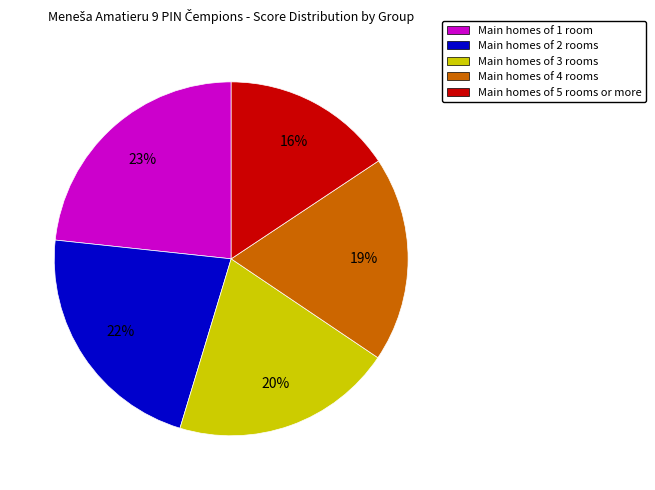

Is there a majority slice in this chart?

No